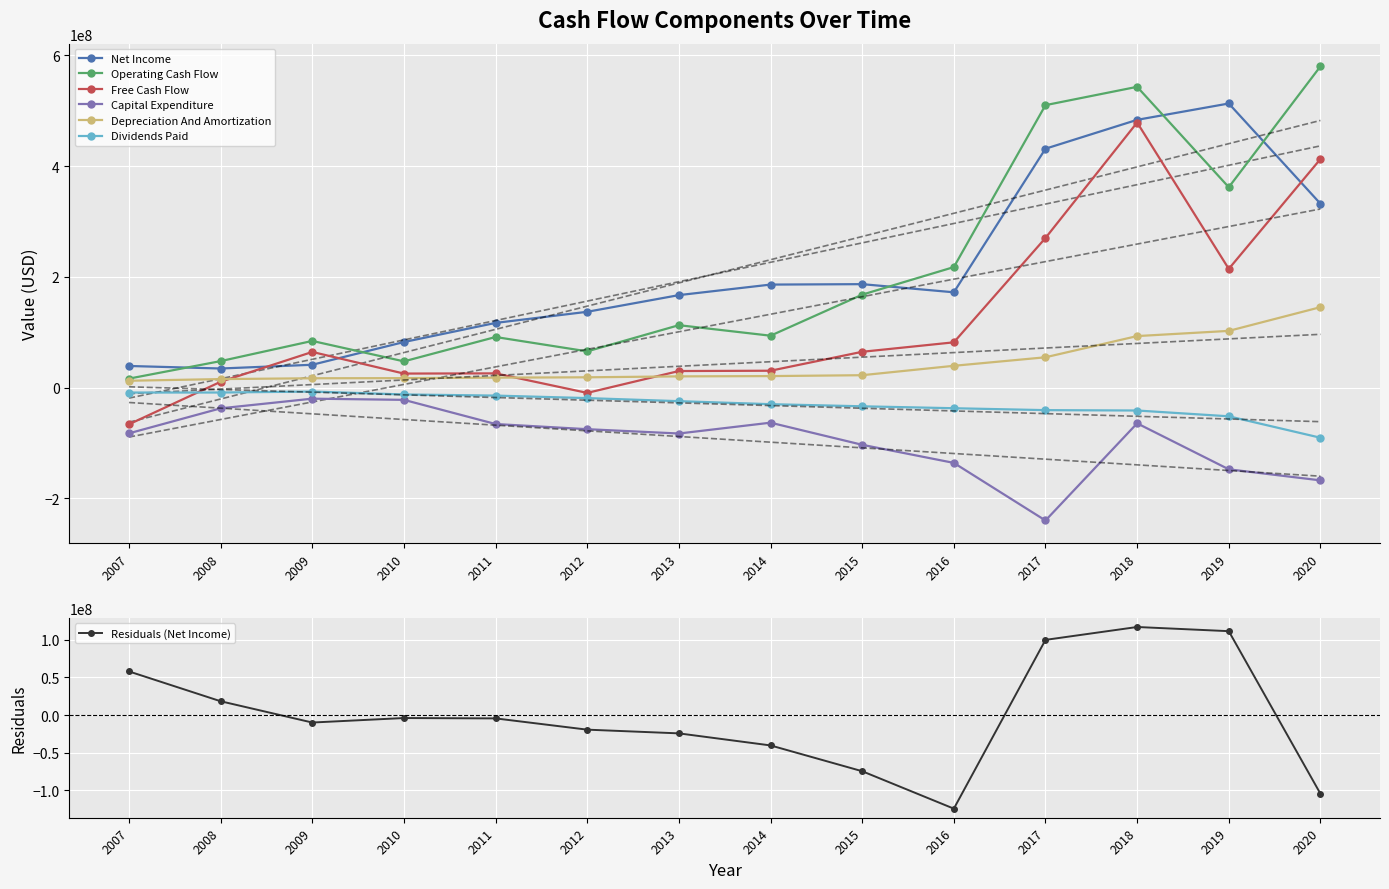

True or false: Operating Cash Flow and Net Income intersect in this chart.

True